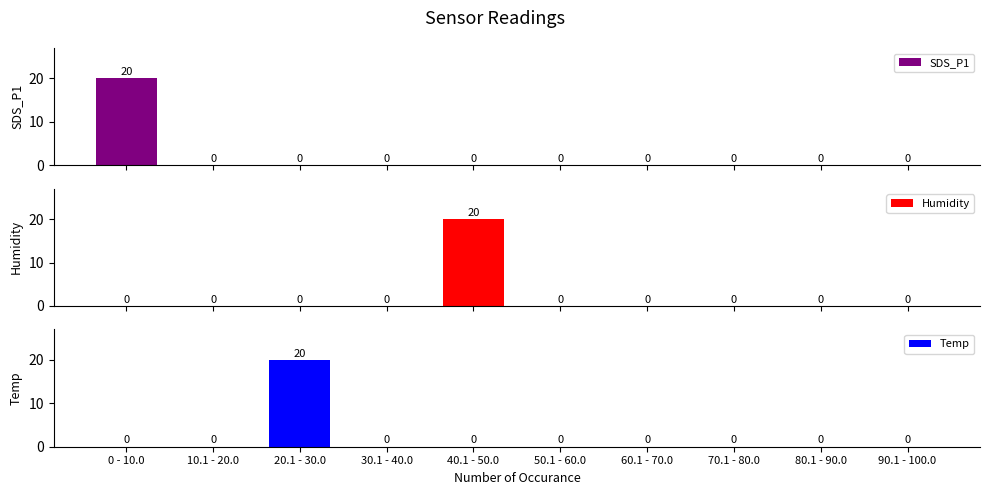

How many distinct data groups are displayed?

3